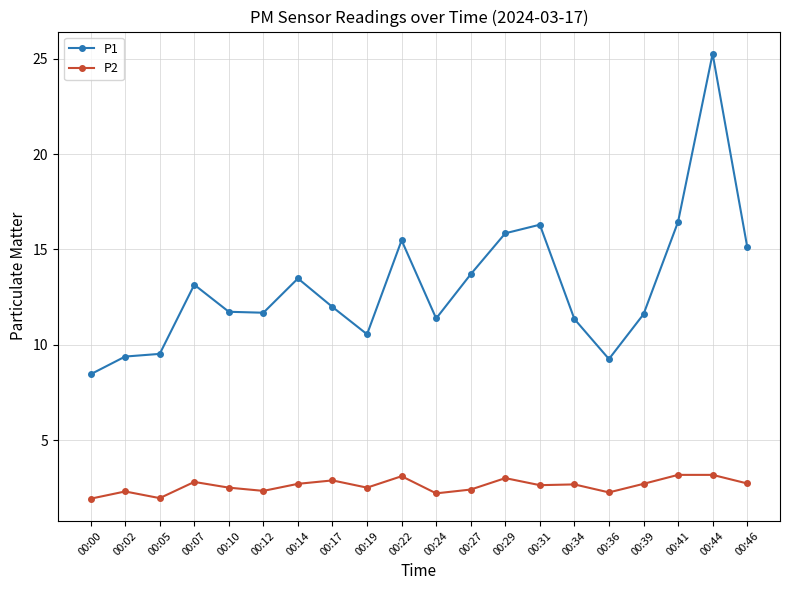

True or false: P2 has more than 0 interior local peaks.

True